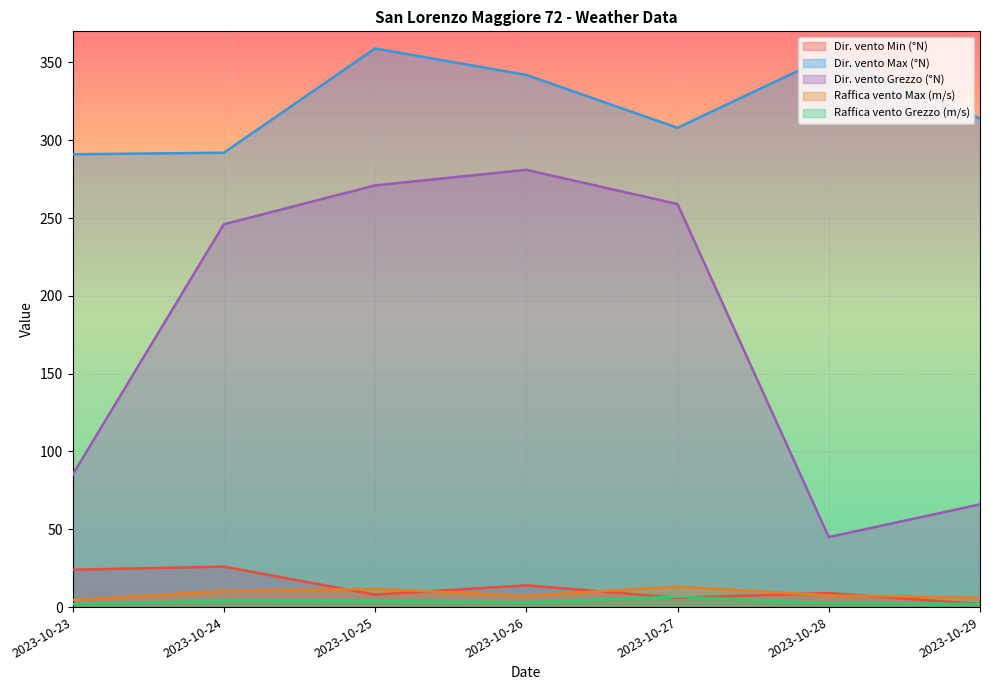

Where is Dir. vento Max (°N) nearest to the value 325?

2023-10-29